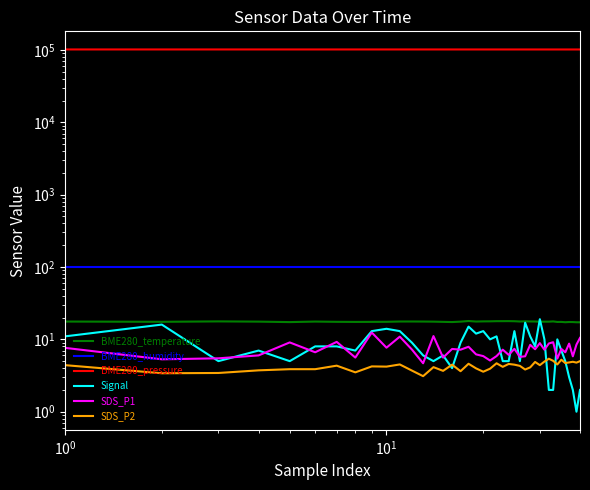

What is the difference between the second highest and second lowest values in the BME280_pressure series?

75.5